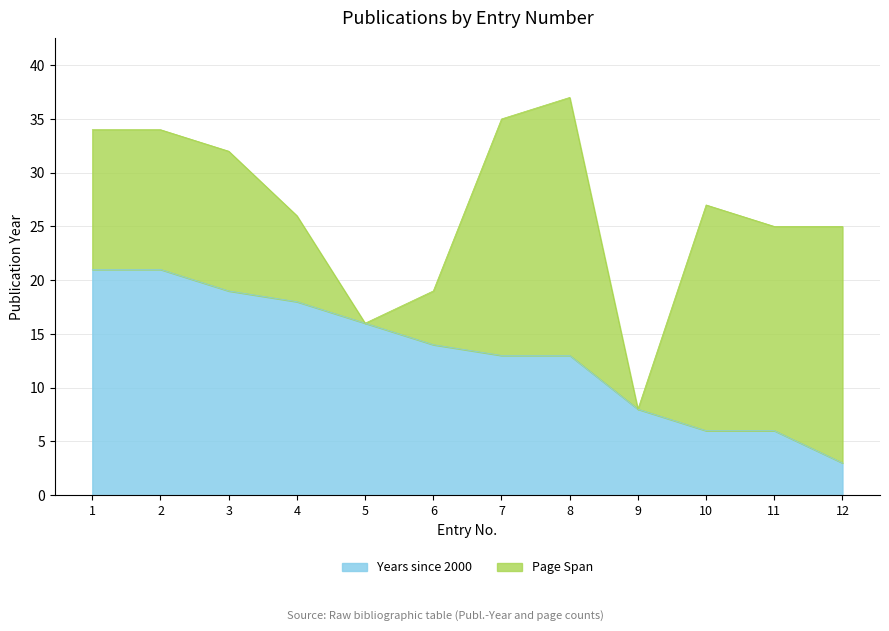

List the labels in order of value, largest first.

1, 2, 3, 4, 5, 6, 7, 8, 9, 10, 11, 12